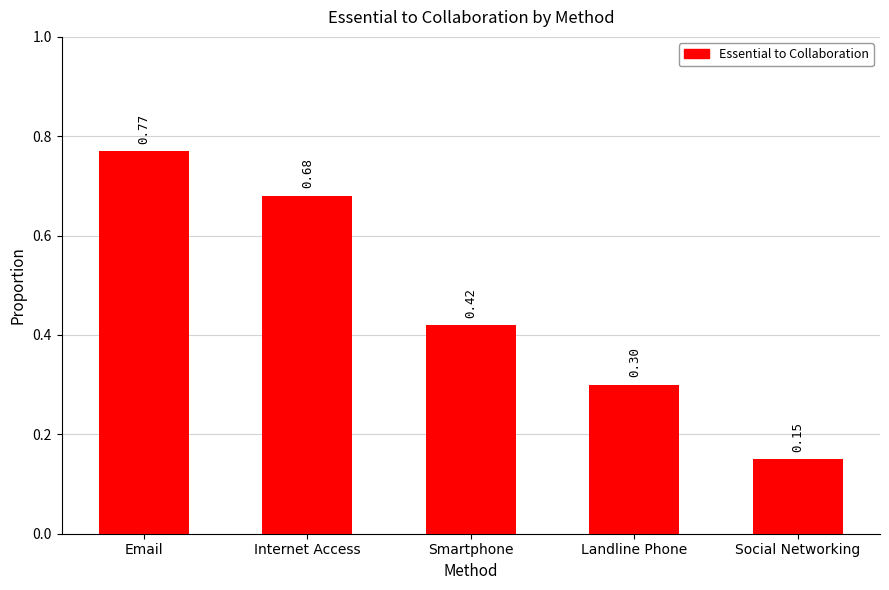

Between Landline Phone and Smartphone, which is larger?

Smartphone